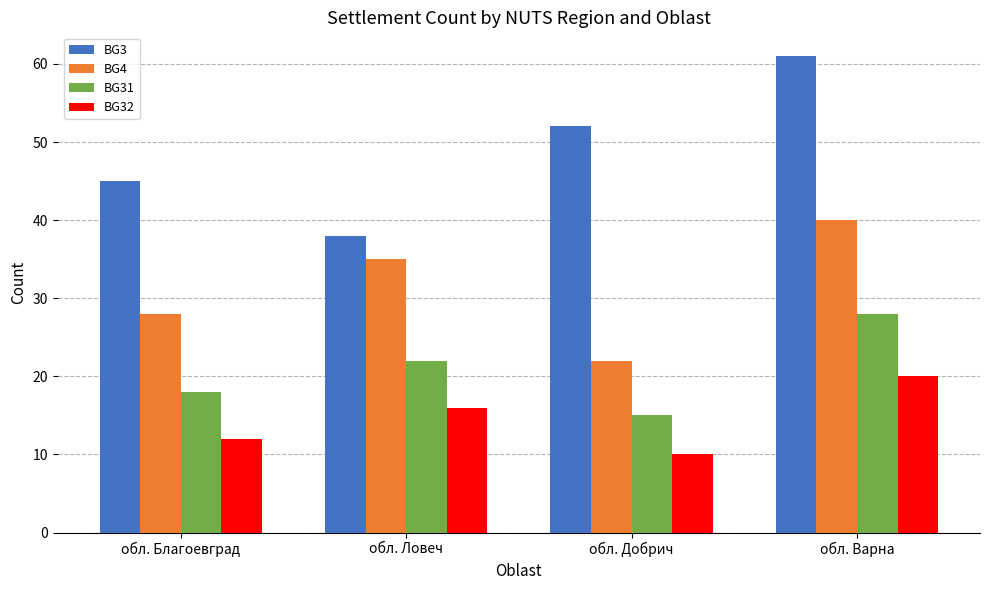

Is the value of BG4 at обл. Добрич greater than the value of BG31 at обл. Благоевград?

Yes